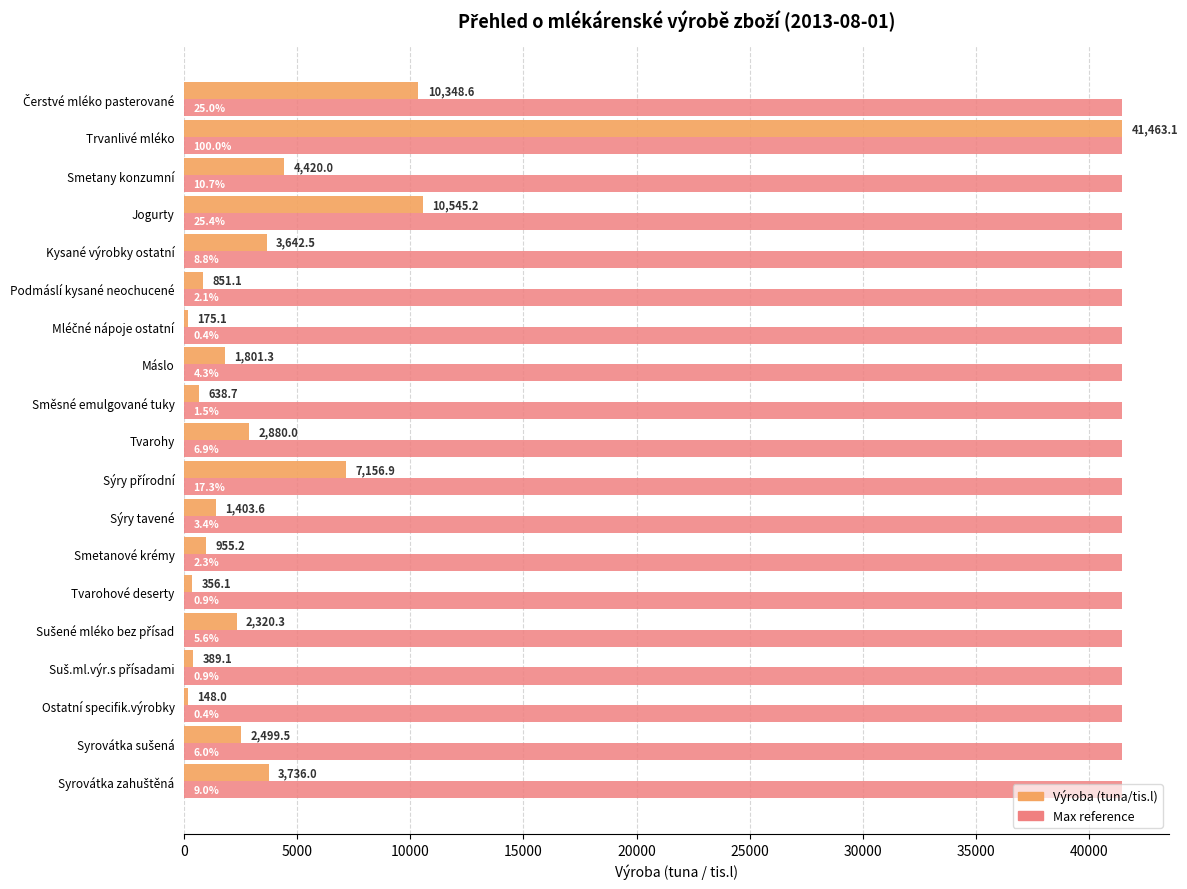

What is the difference between the highest and lowest values at Podmáslí kysané neochucené?

40612.0